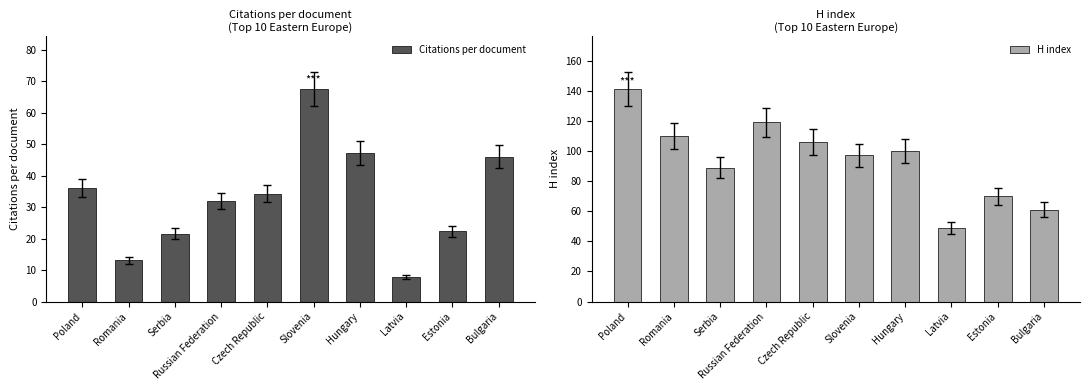

Which label corresponds to the smallest value in the chart?

Latvia